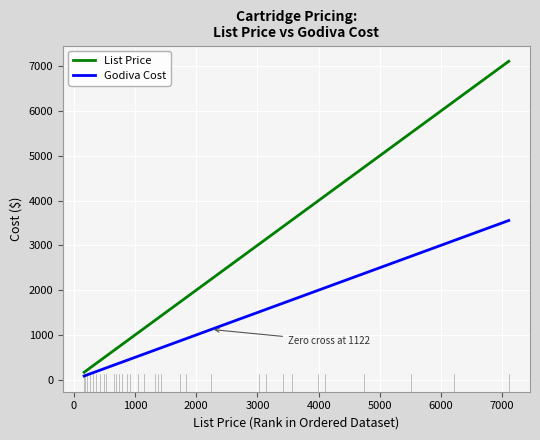

What are all the series names shown in the legend?

List Price, Godiva Cost